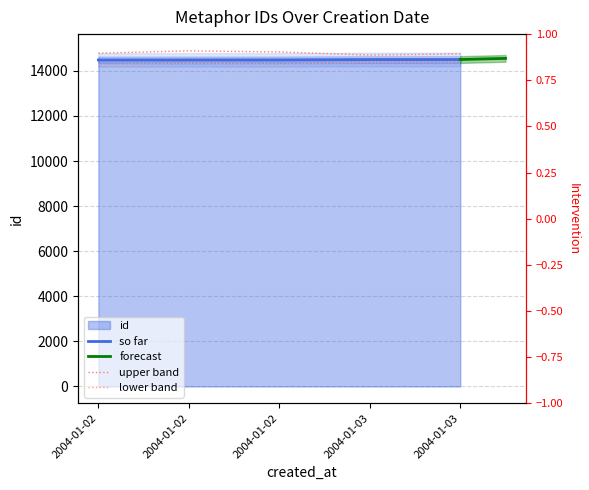

Does the chart have visible grid lines?

Yes